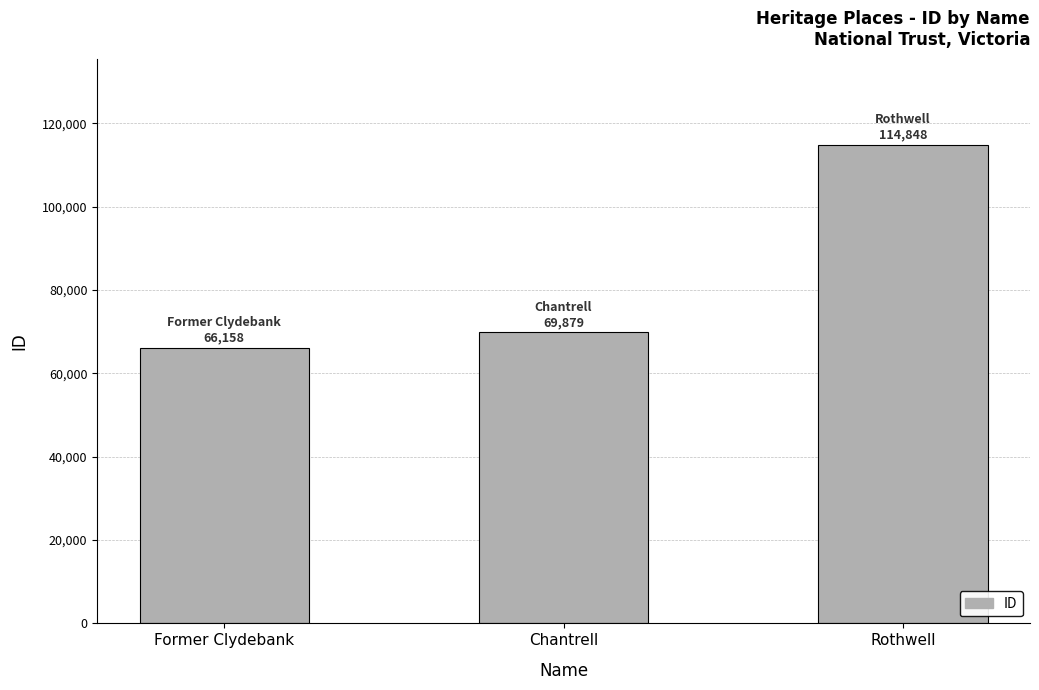

What is the ratio of the value at Rothwell to the value at Chantrell?

1.6